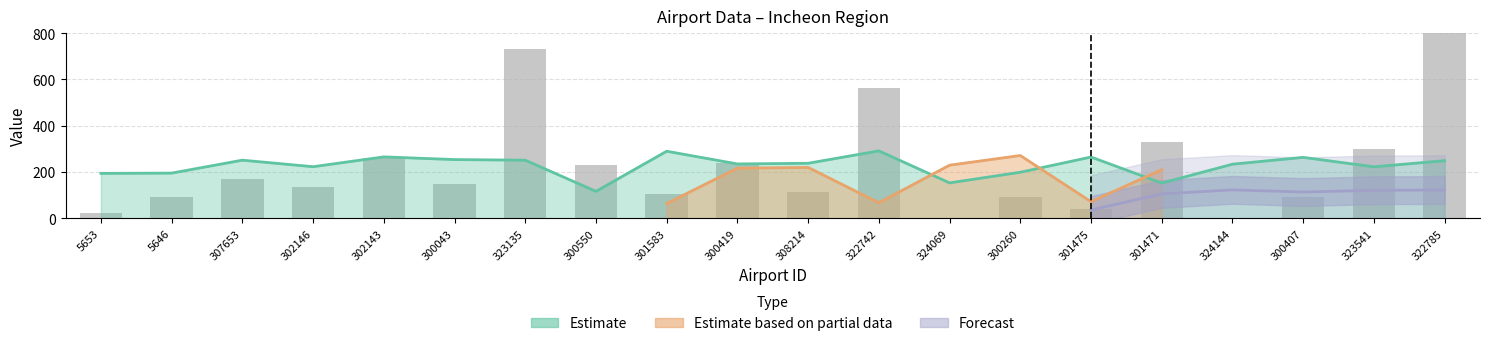

What value does the elevation_ft series have at 307653?

171.0